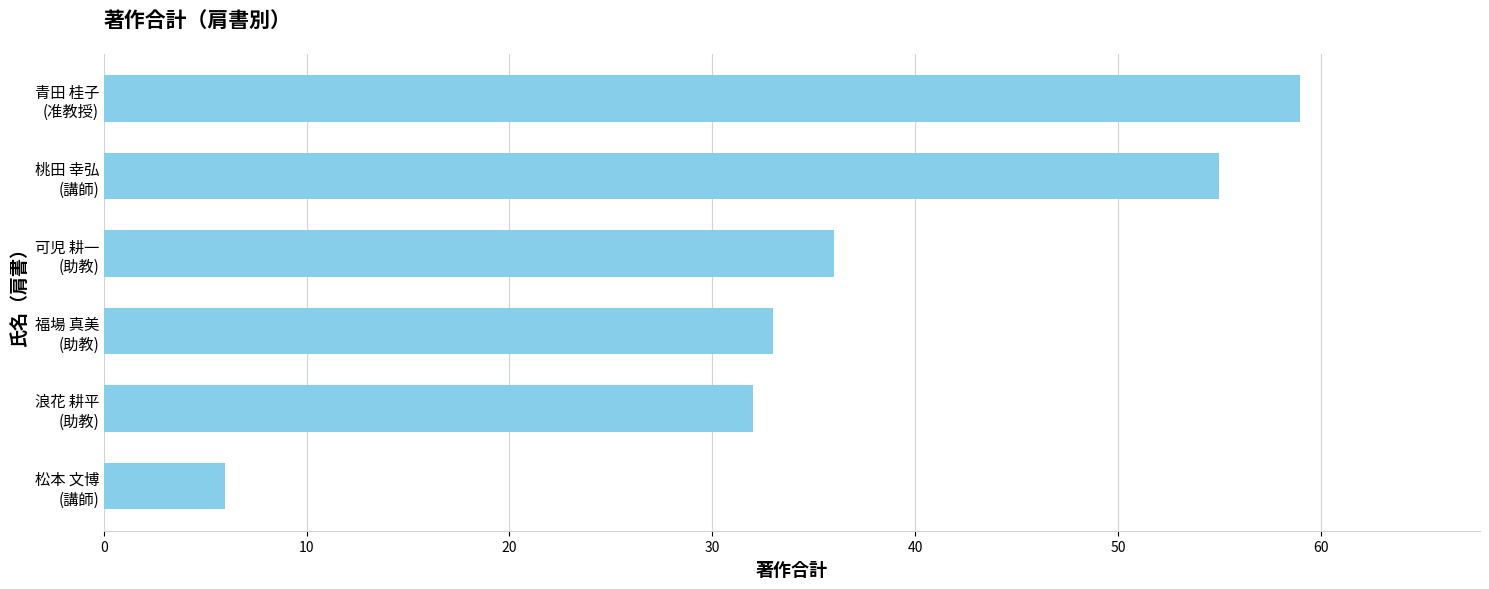

What is the sum of all values?

221